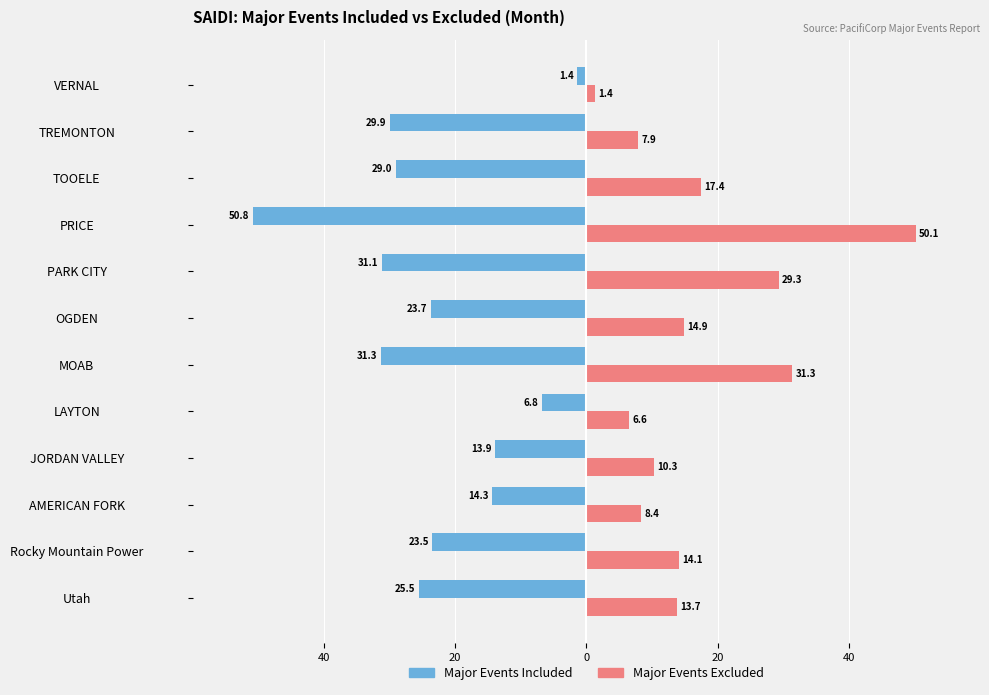

What is the difference between the second highest and minimum values in the Major Events Included series?

44.0